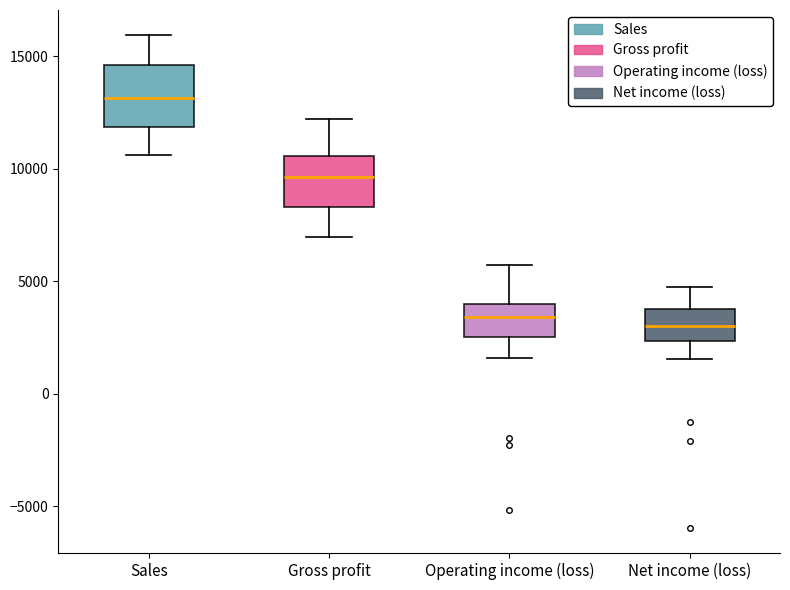

Which box has the highest median line?

Sales